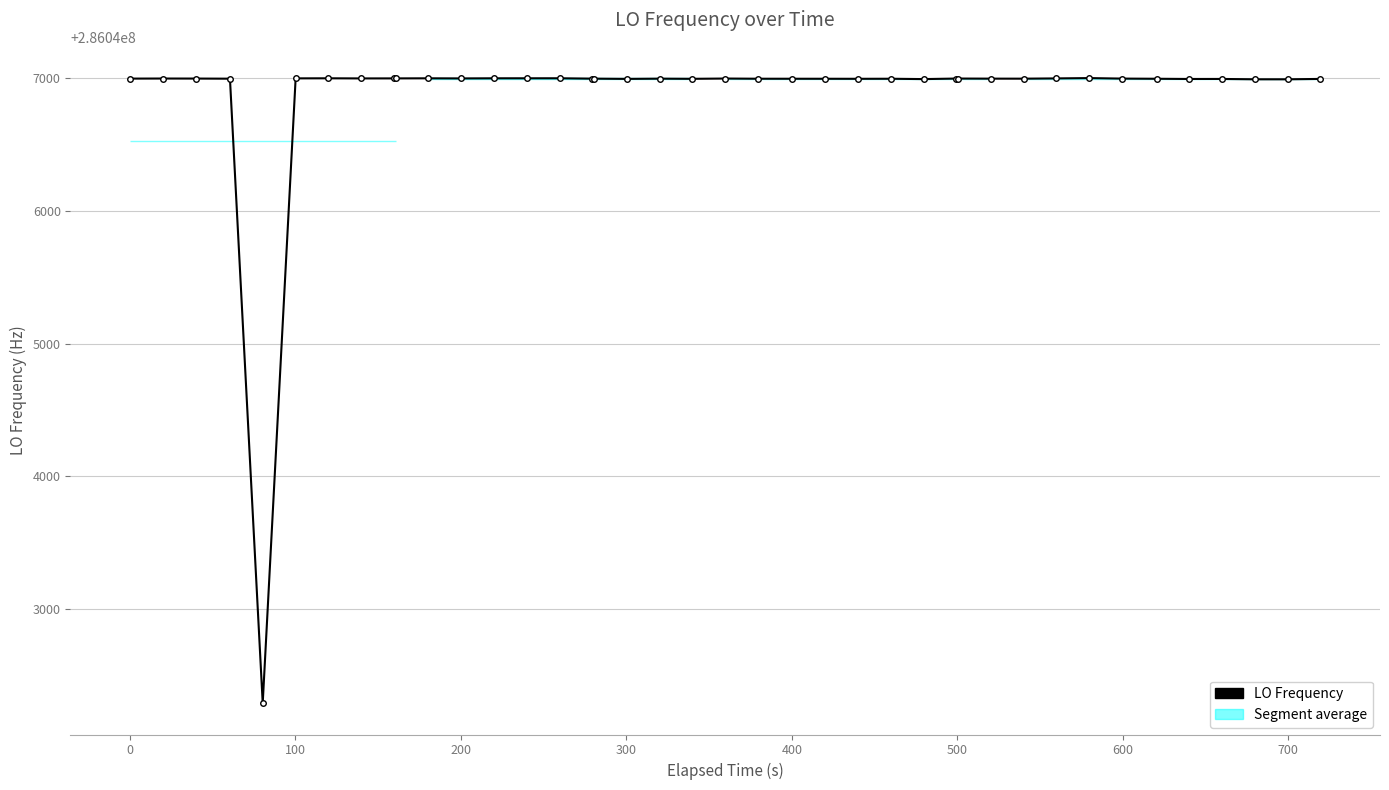

How many data points are above 286046998?

25